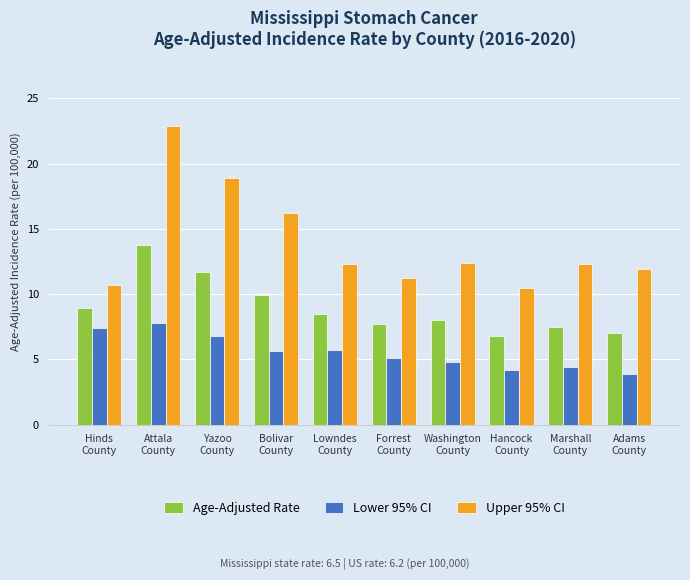

Where does the Age-Adjusted Rate series first go above 8?

Hinds
County